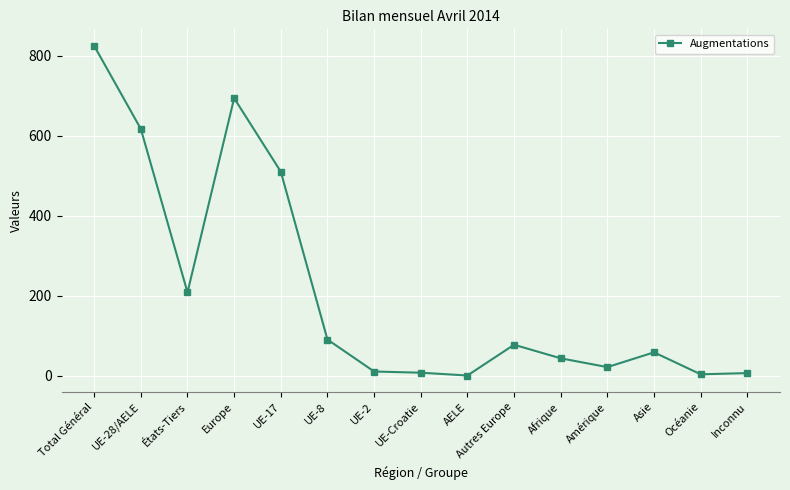

What is the ratio of the value at UE-17 to the value at Amérique?

24.3